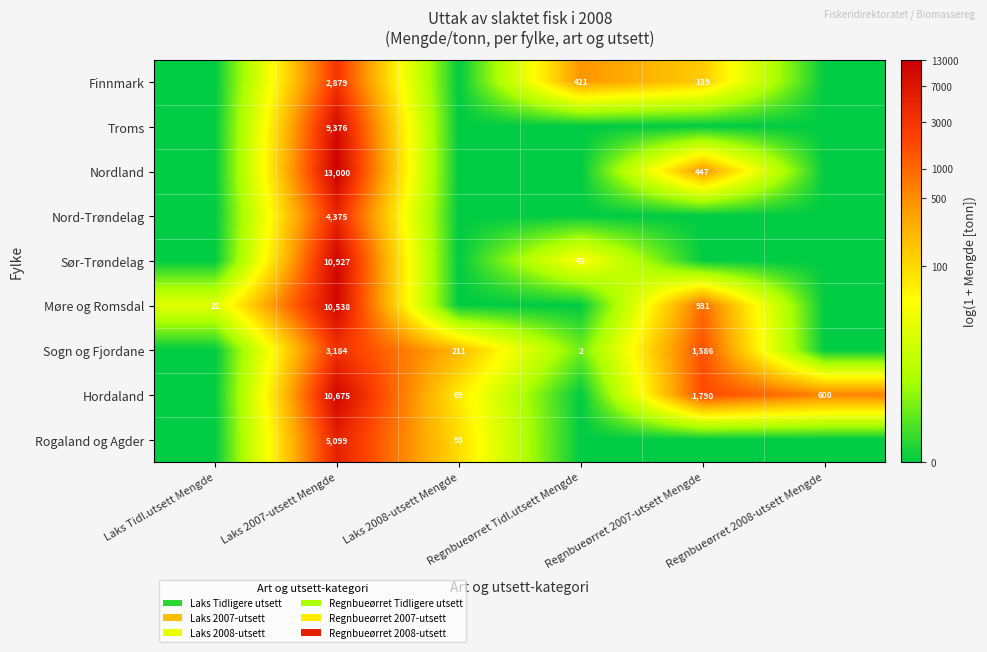

What is the spread (max minus min) of values at Laks 2007-utsett Mengde?

10121